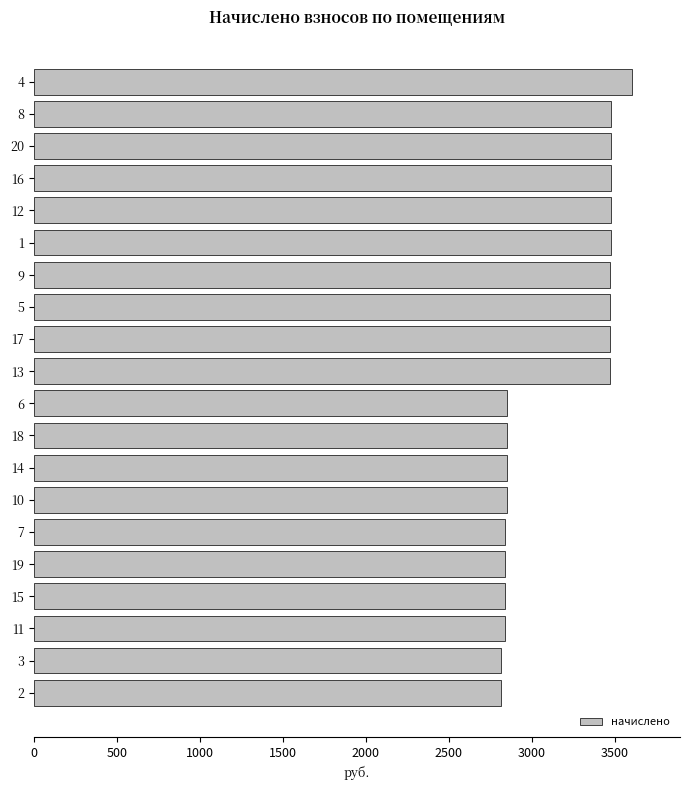

What is the greatest value displayed?

3603.8